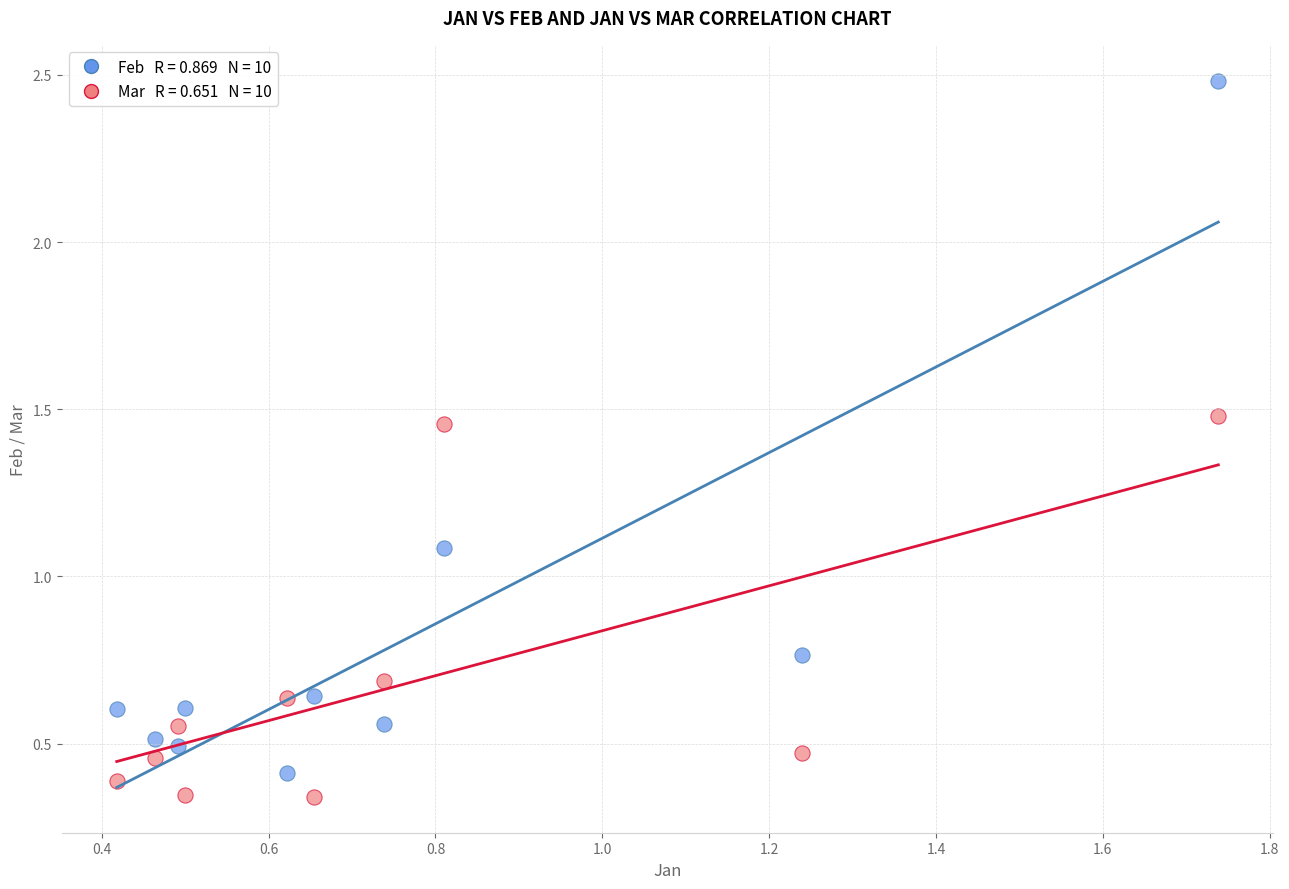

Across all data points, what is the range of Y values (max minus min)?

2.1